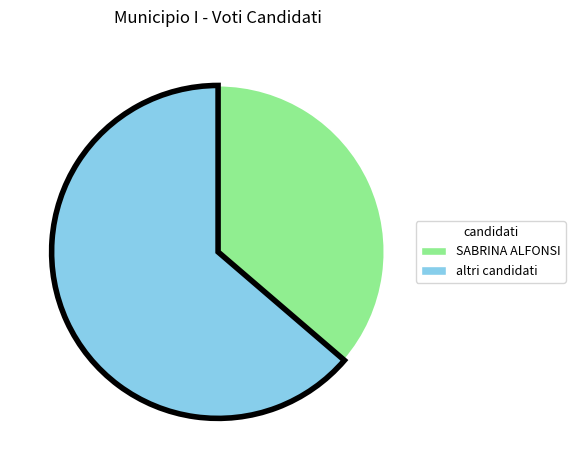

The SABRINA ALFONSI slice represents 36% of the pie. True or false?

True